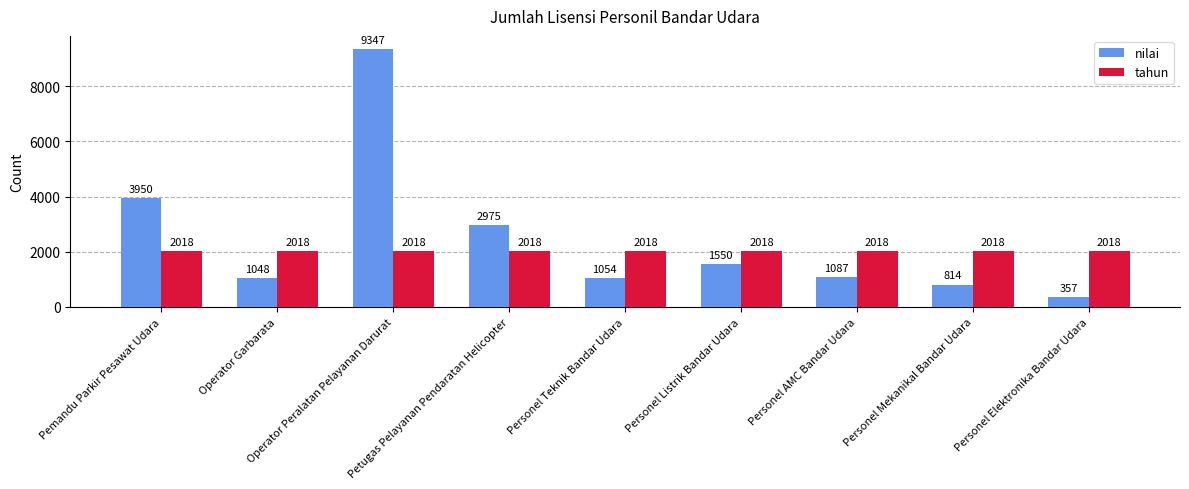

Which series has the widest spread of values?

nilai